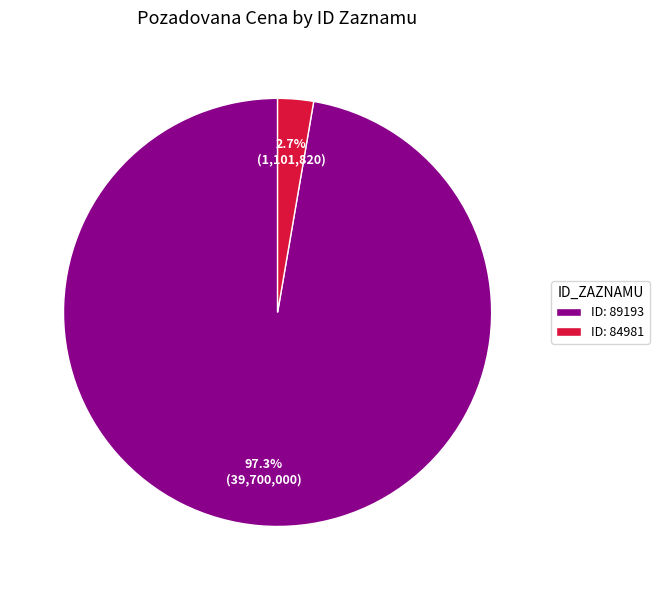

Between ID: 89193 and ID: 84981, which is larger?

ID: 89193